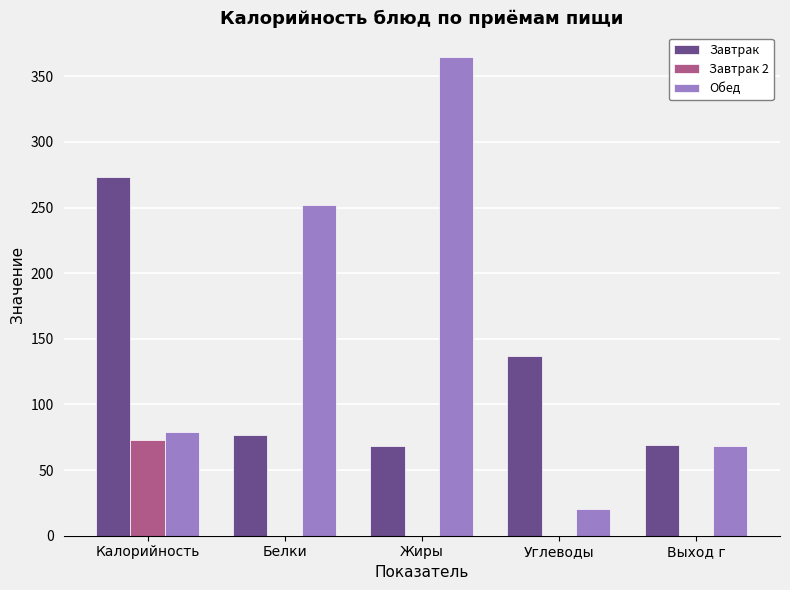

What is the maximum value for Завтрак?

273